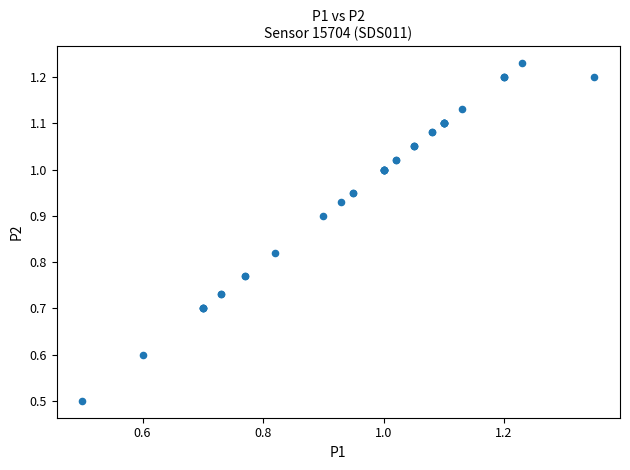

What Y value in the scatter plot is closest to 0?

0.5